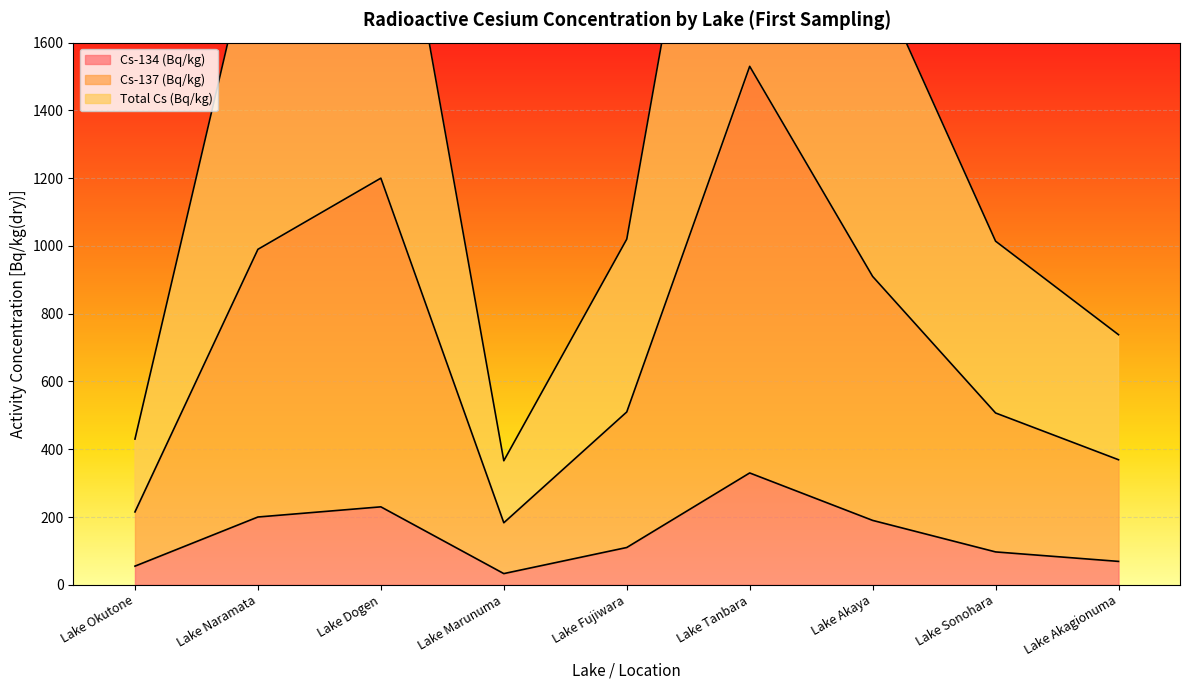

How many series are shown in this chart?

3